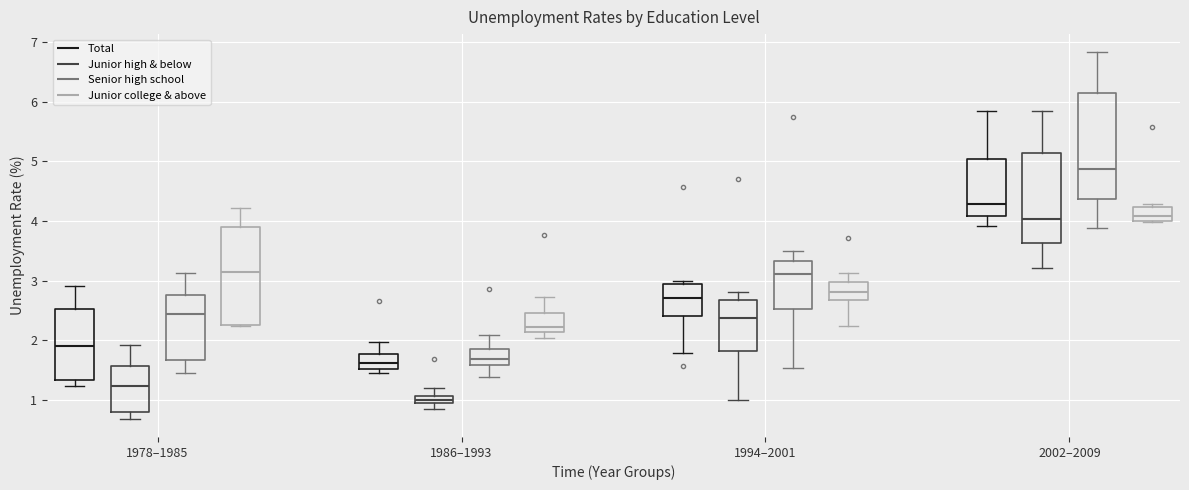

Comparing the boxes themselves (not the whiskers), which one is the tallest?

2002–2009 (Senior high school)